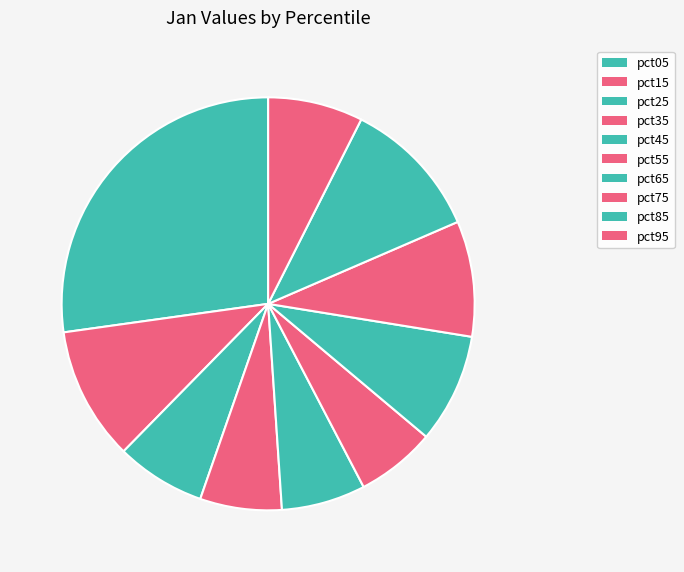

Rank the categories by value from lowest to highest.

pct55, pct35, pct45, pct25, pct95, pct65, pct75, pct15, pct85, pct05